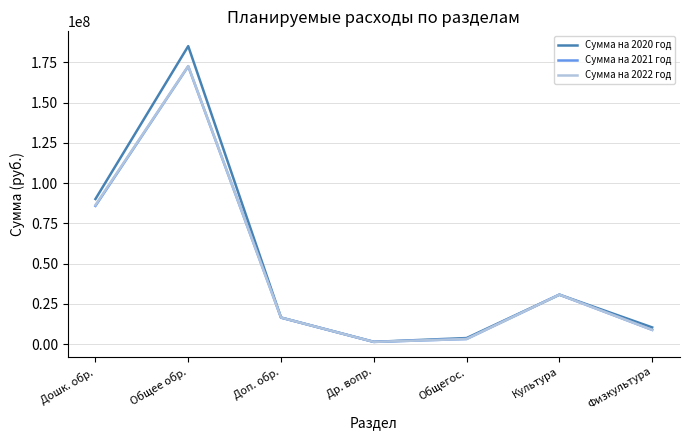

What is the difference between the highest and lowest values at Др. вопр.?

34478.0